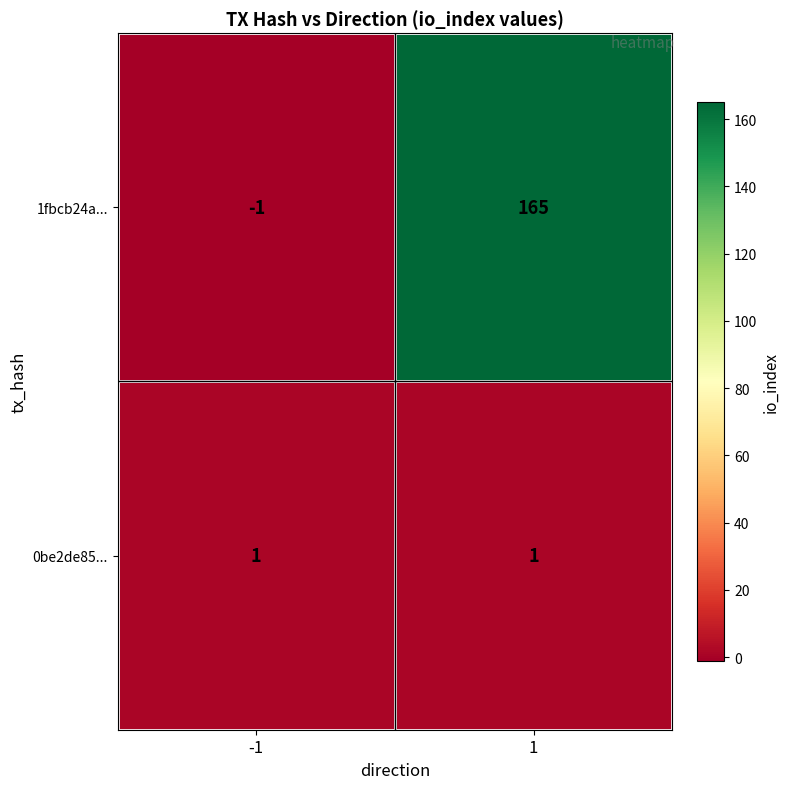

Reading right to left, list all the values displayed in this chart.

1fbcb24a...: 165	-1
0be2de85...: 1	1